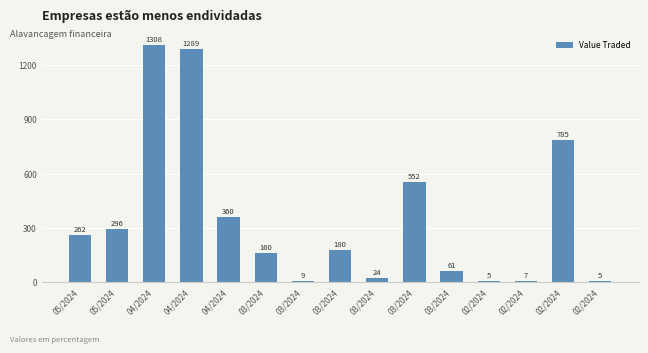

What is the label of the 9th bar from the right?

03/2024